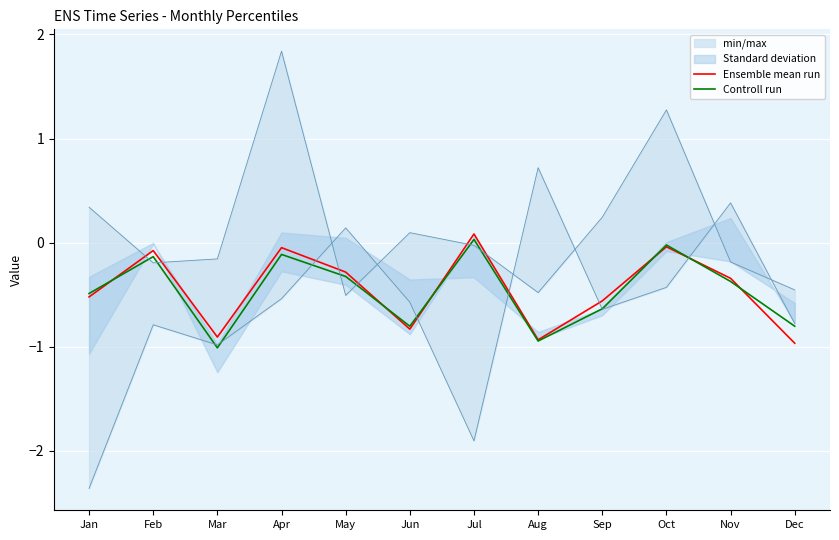

Which series has the largest total across all categories?

Ensemble mean run